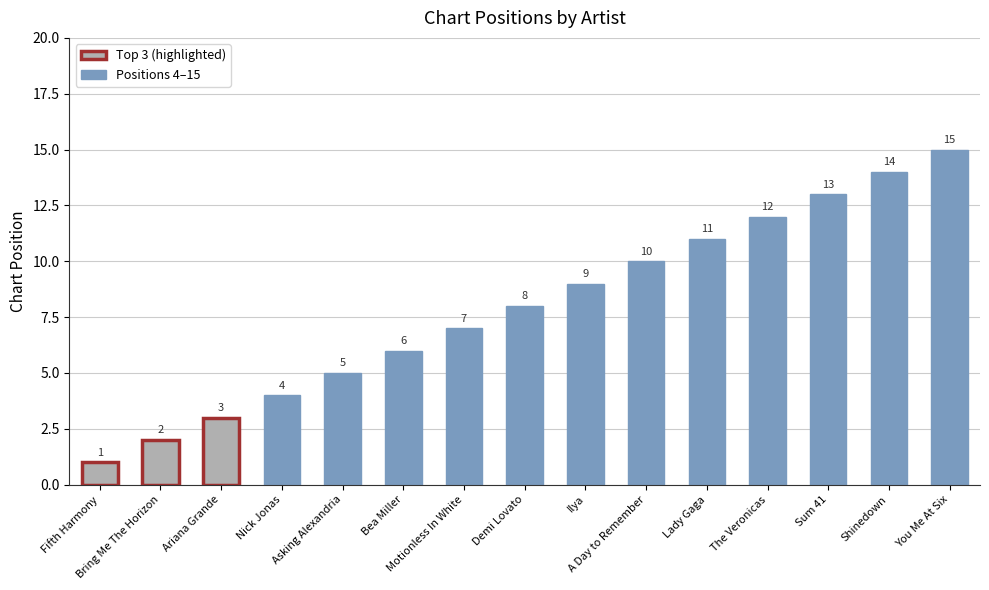

What is the label of the 5th bar from the left?

Asking Alexandria